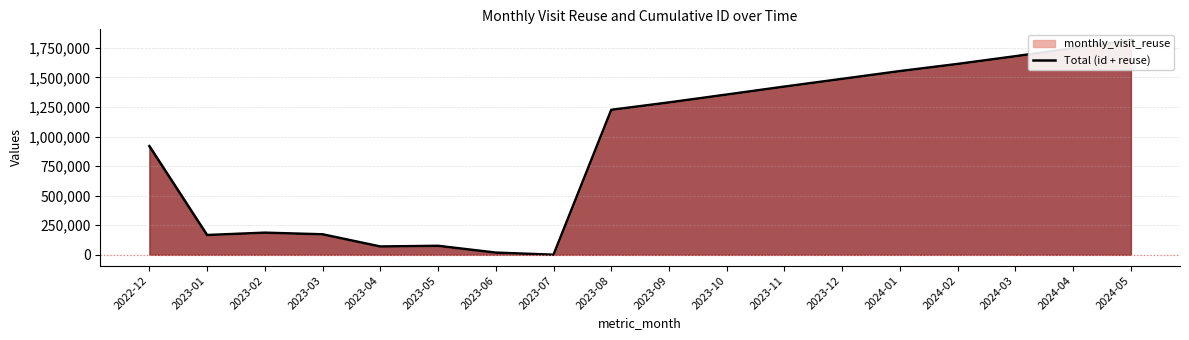

How many interior local valleys (lower than both neighbors) does the data have?

3